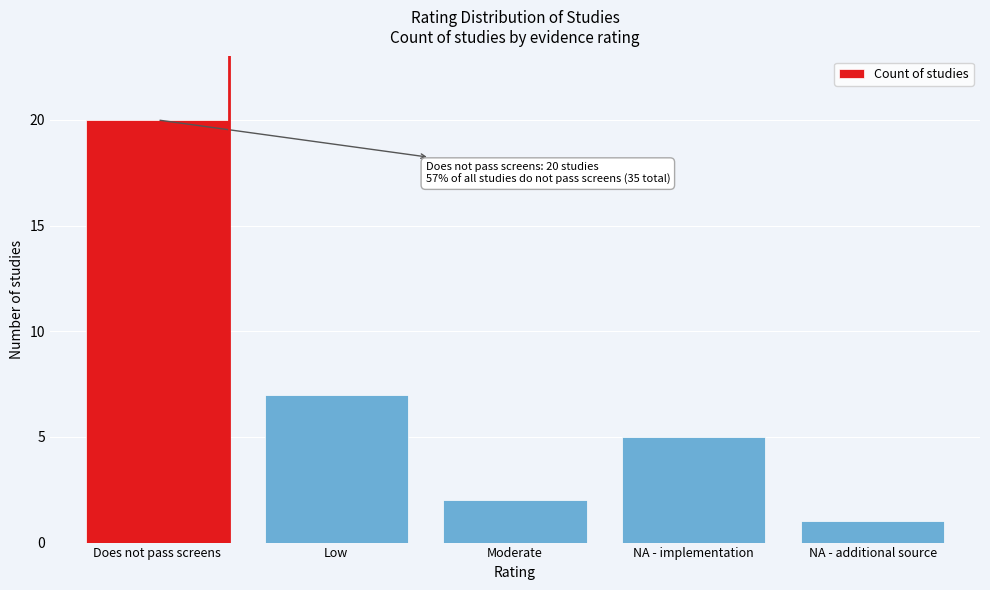

Reading left to right, what are all the values shown in this chart?

20	7	2	5	1